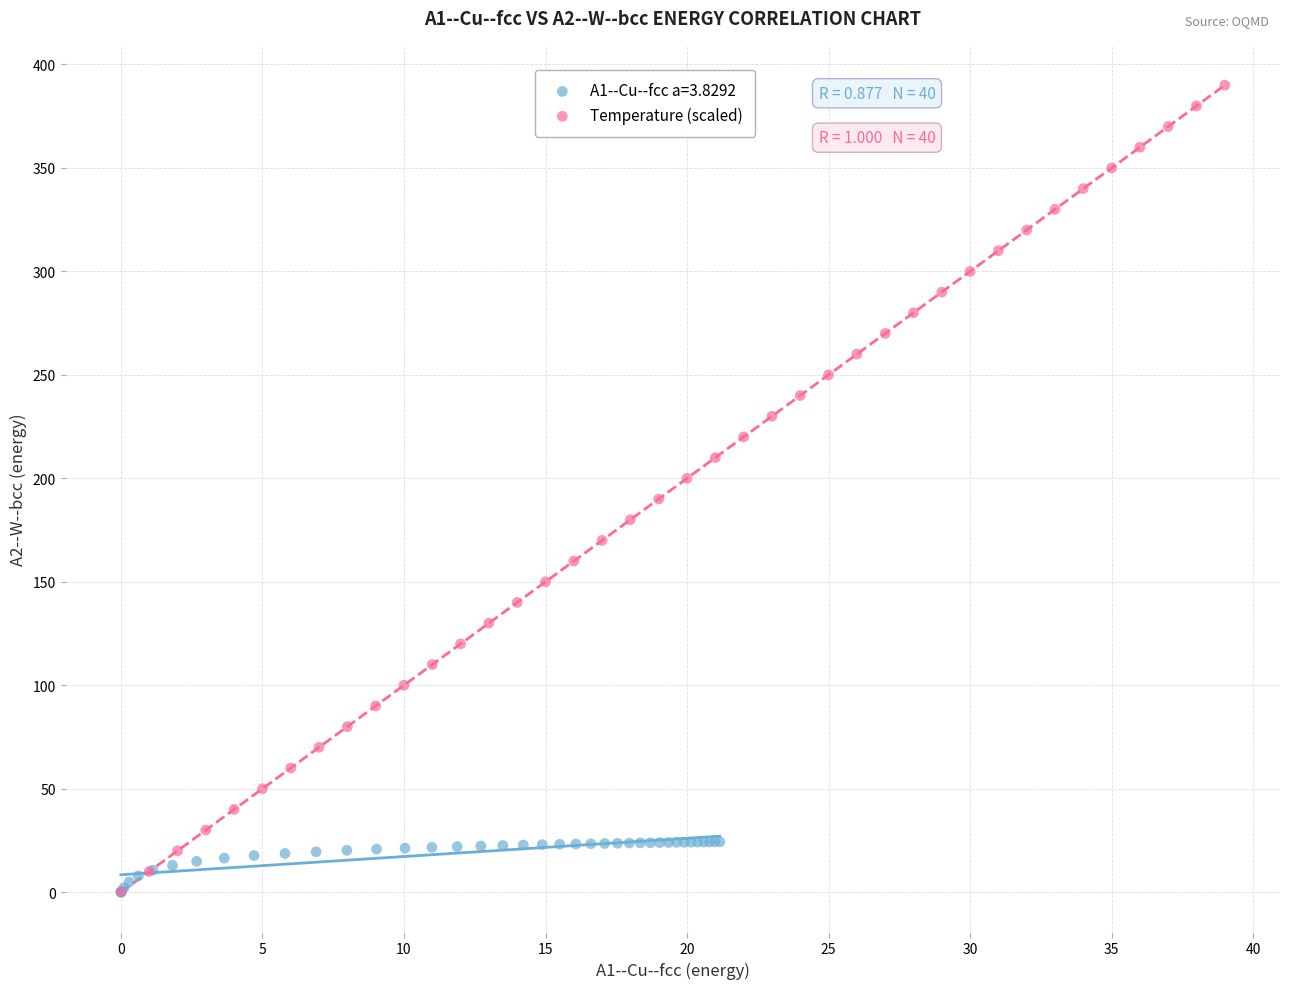

Which series has the largest Y range (max minus min)?

Temperature (scaled)